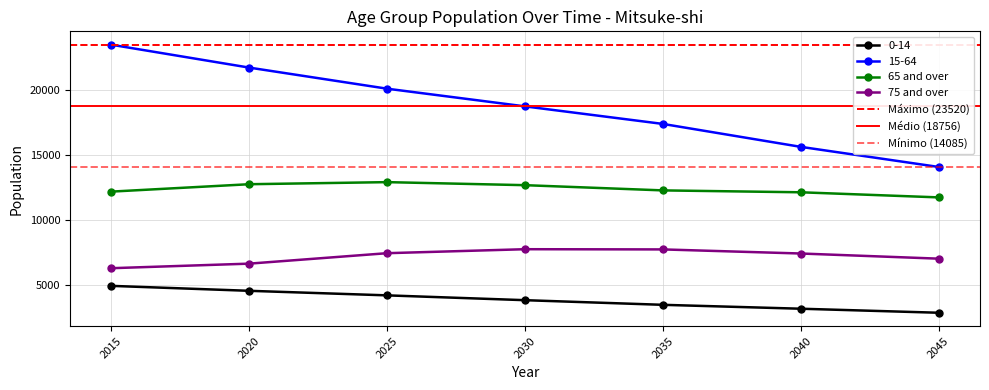

What is the total value across all series at 2015?

46878